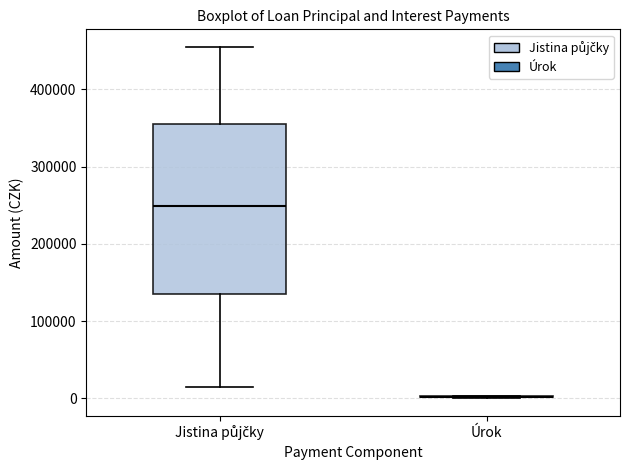

Reading left to right, read every box against the y-axis: the position of its median line, the range the box covers, and the ends of its whiskers. The values are not printed on the chart, so give them approximately, as read against the axis.

Jistina půjčky: median 250000, box 140000 to 360000, whiskers 10000 to 460000
Úrok: box collapsed to a line at 0, whiskers 0 to 0